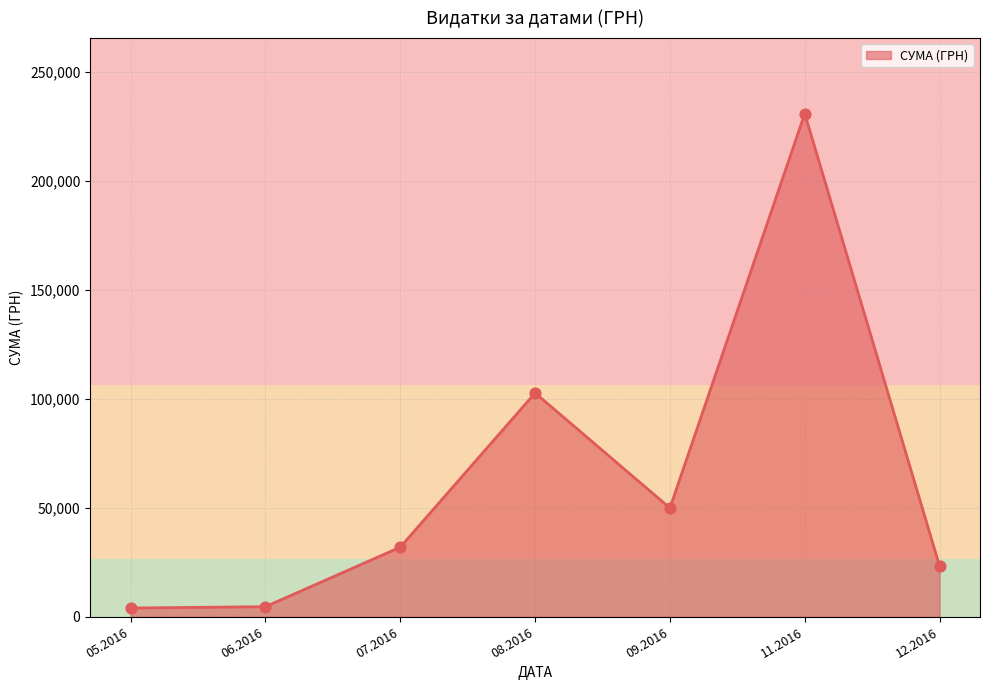

Between 09.2016 and 12.2016, which is larger?

09.2016